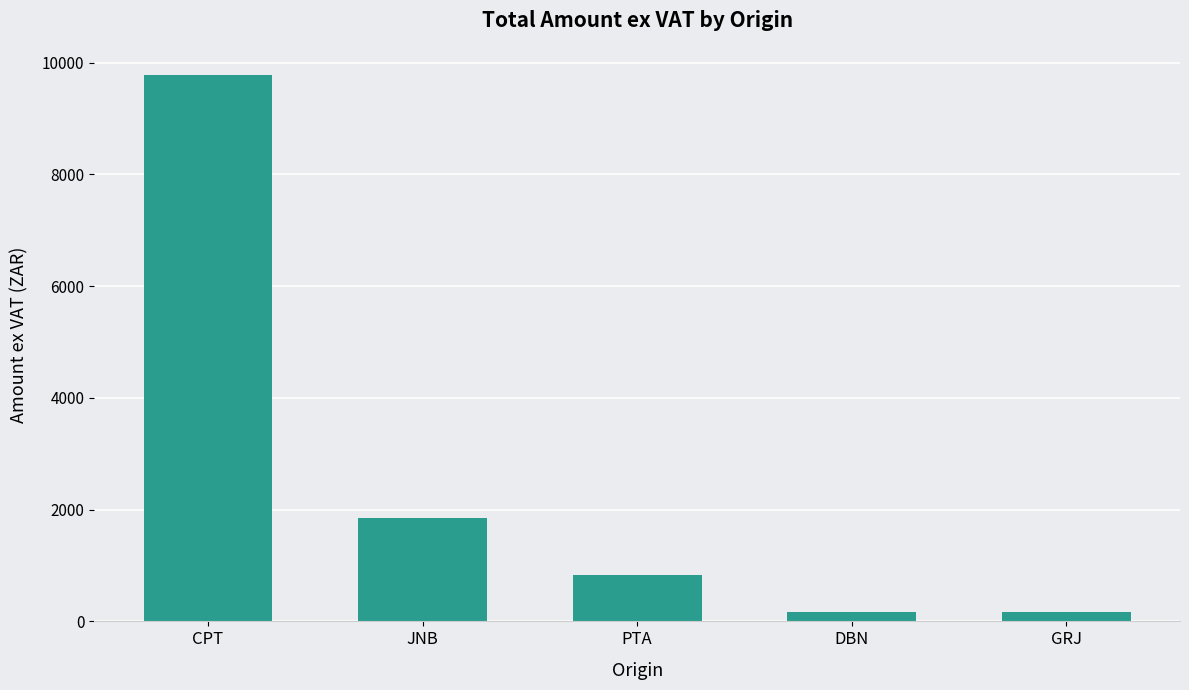

Count the number of values greater than 831.

3